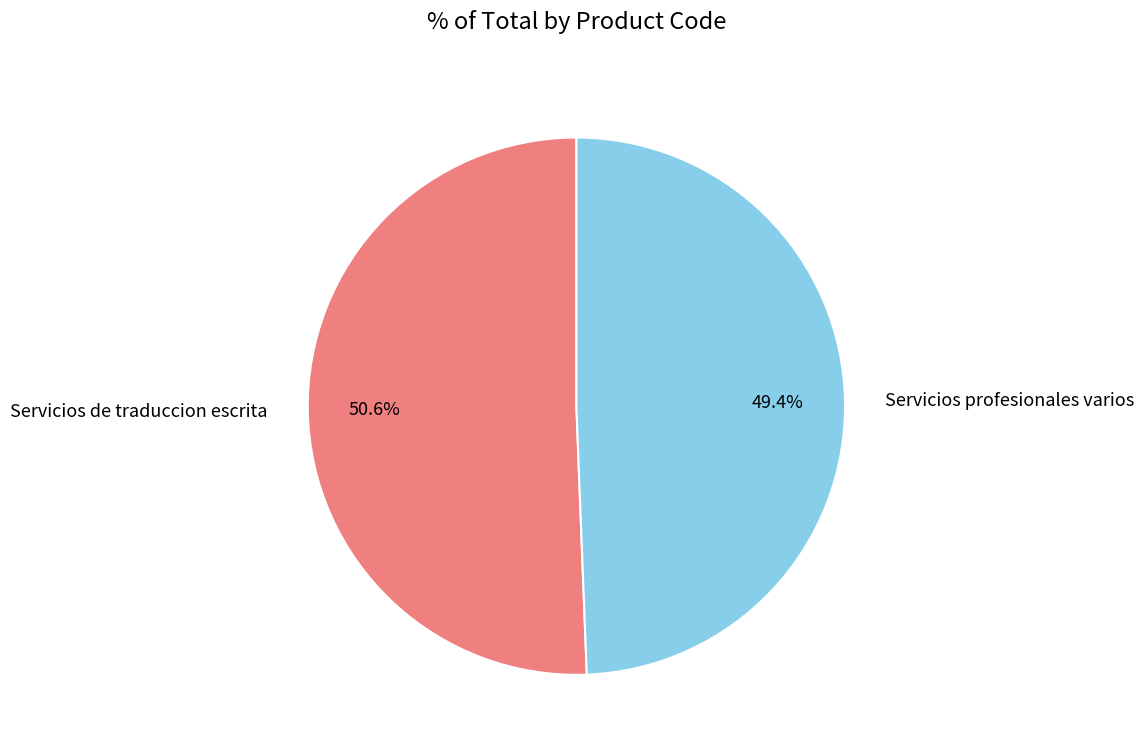

What is the smallest slice in the pie chart?

Servicios profesionales varios